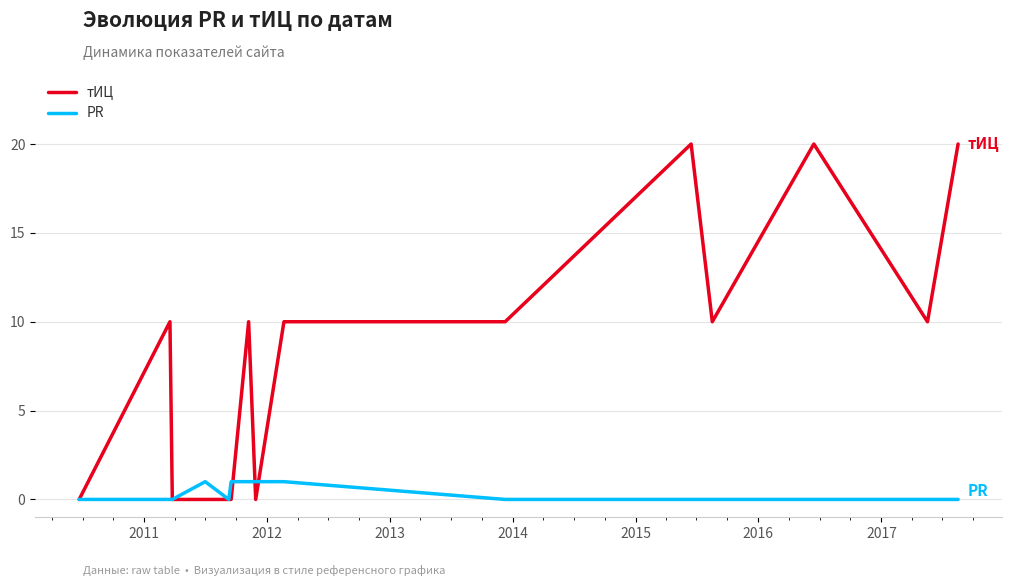

What is the maximum value for тИЦ?

20